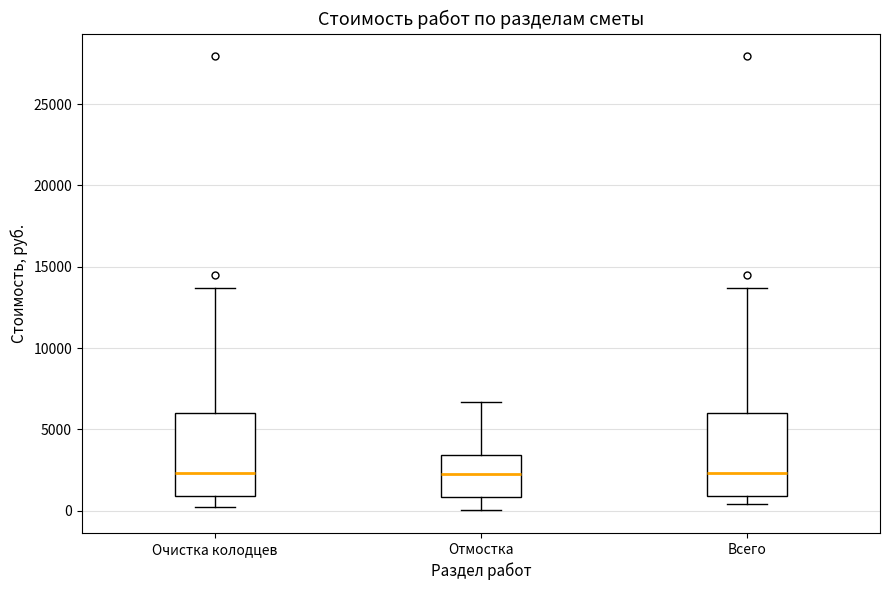

Where does the median line of the box for Всего sit on the y-axis? The values are not printed on the chart, so give them approximately, as read against the axis.

2500